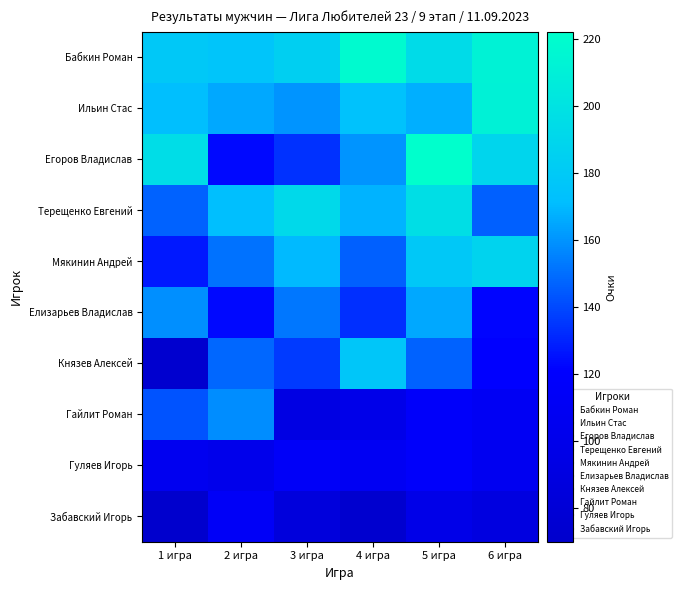

Reading left to right, transcribe all the data shown in this chart.

Бабкин Роман: 1 игра=179	2 игра=176	3 игра=184	4 игра=218	5 игра=194	6 игра=212
Ильин Стас: 1 игра=172	2 игра=165	3 игра=160	4 игра=174	5 игра=167	6 игра=211
Егоров Владислав: 1 игра=195	2 игра=123	3 игра=134	4 игра=160	5 игра=222	6 игра=189
Терещенко Евгений: 1 игра=147	2 игра=172	3 игра=192	4 игра=168	5 игра=196	6 игра=146
Мякинин Андрей: 1 игра=127	2 игра=151	3 игра=170	4 игра=146	5 игра=179	6 игра=187
Елизарьев Владислав: 1 игра=159	2 игра=123	3 игра=152	4 игра=133	5 игра=165	6 игра=122
Князев Алексей: 1 игра=73	2 игра=148	3 игра=136	4 игра=177	5 игра=147	6 игра=121
Гайлит Роман: 1 игра=143	2 игра=158	3 игра=93	4 игра=99	5 игра=116	6 игра=110
Гуляев Игорь: 1 игра=106	2 игра=101	3 игра=114	4 игра=109	5 игра=117	6 игра=107
Забавский Игорь: 1 игра=70	2 игра=113	3 игра=86	4 игра=73	5 игра=98	6 игра=90